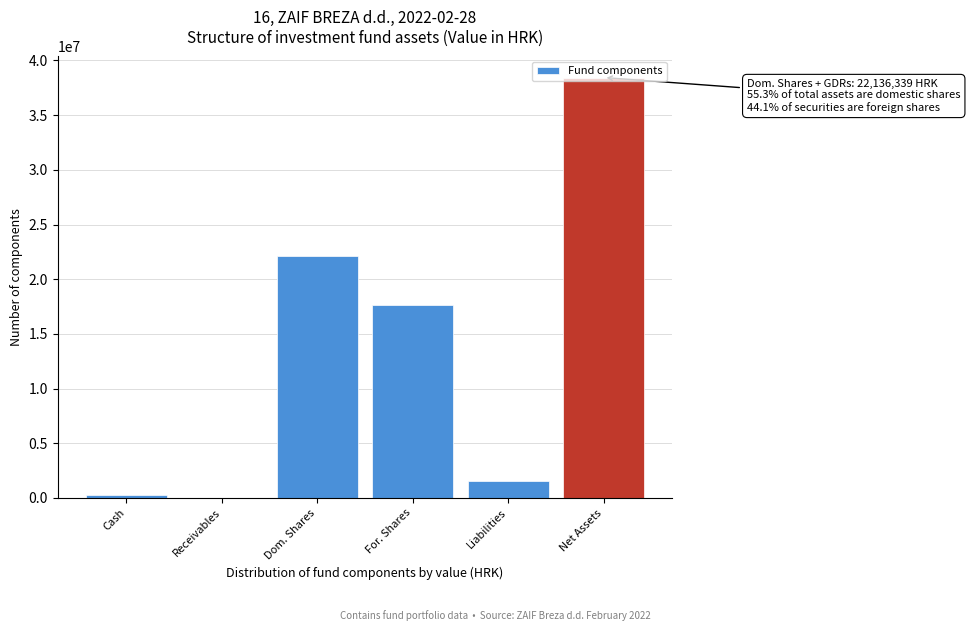

The chart shows a value of 17644457.1 at For. Shares. True or false?

True